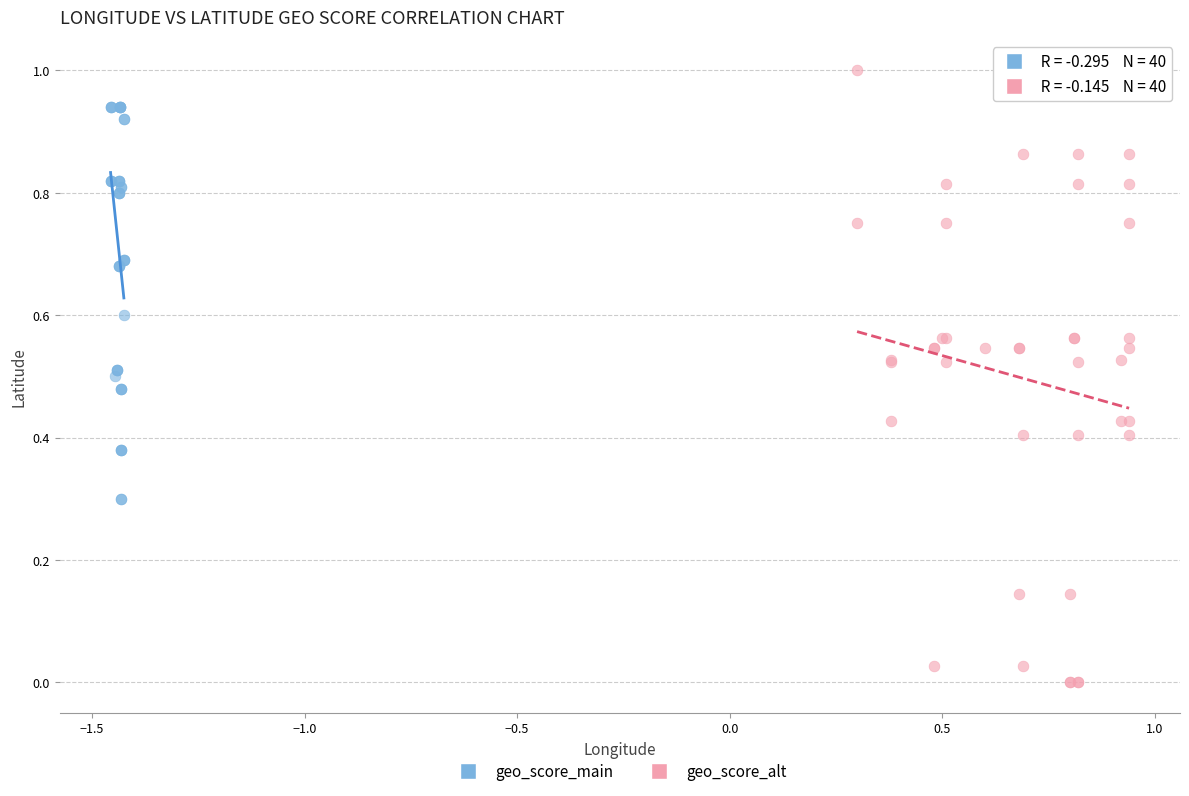

Which series reaches the minimum Y coordinate?

geo_score_alt